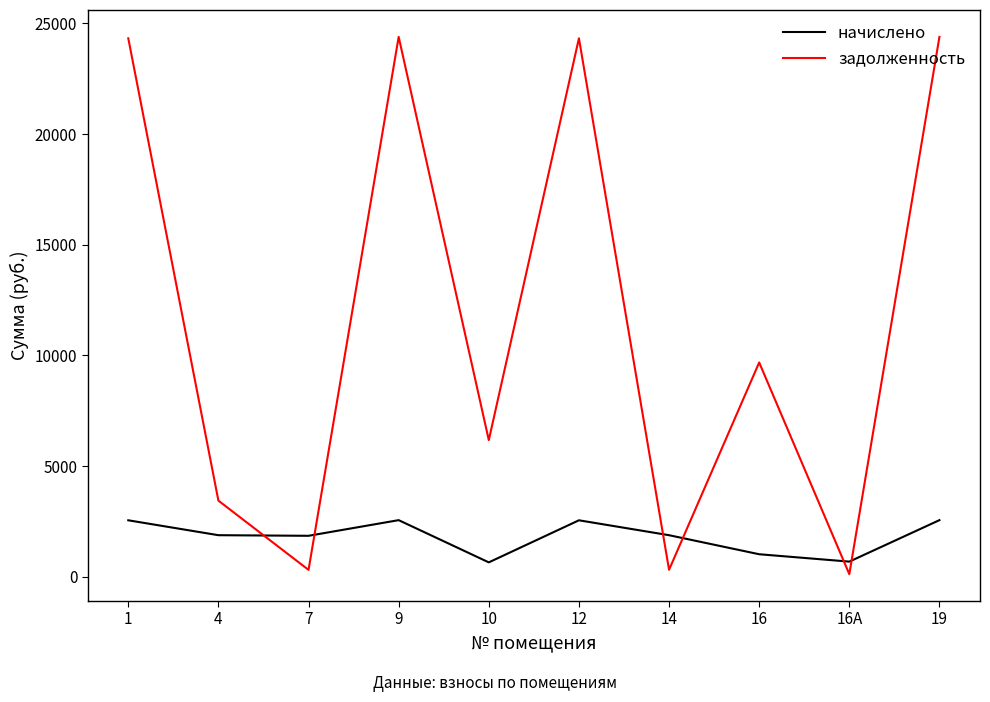

How many values in the начислено series exceed 1874?

6